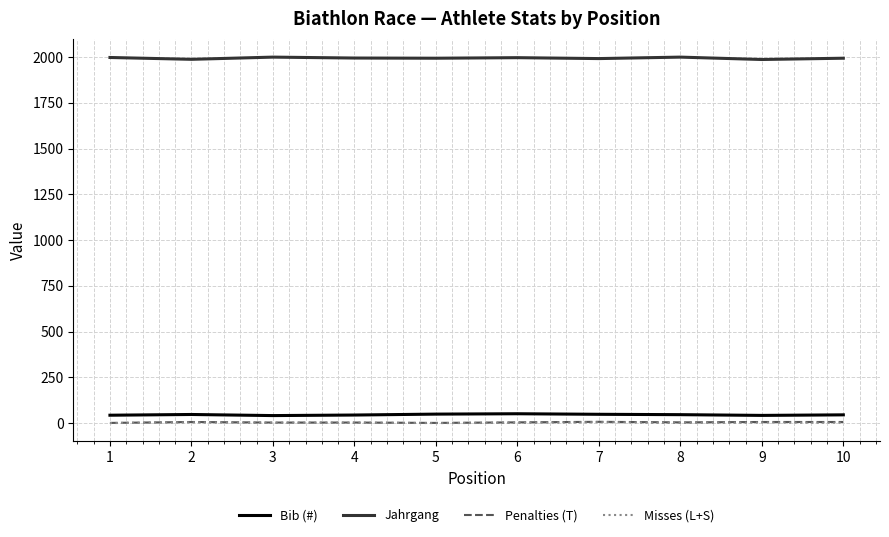

Which series has the largest total across all categories?

Jahrgang